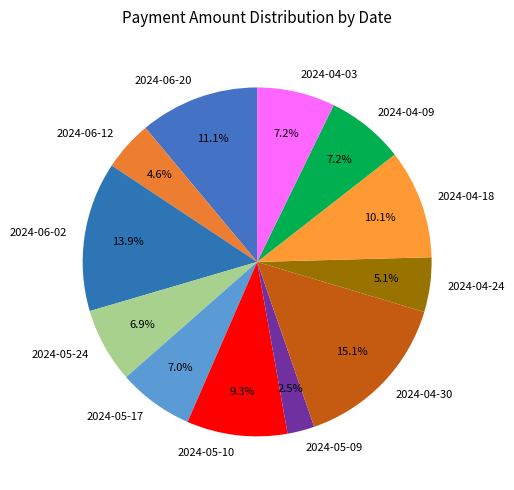

To the nearest percent, what is the difference between the 2024-04-24 and 2024-05-24 slice percentages?

2%